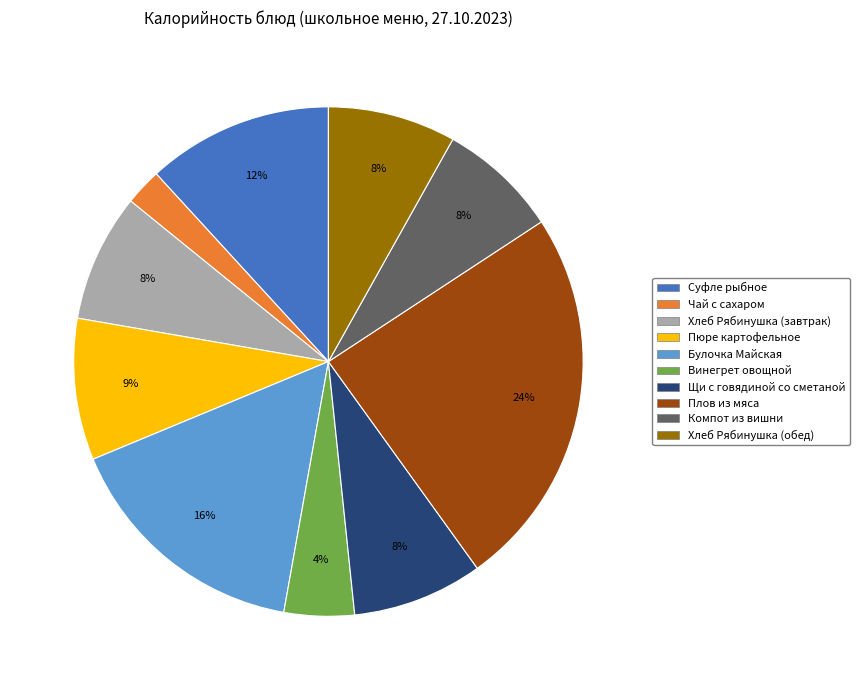

To the nearest percent, what is the difference between the largest and smallest slice percentages?

22%